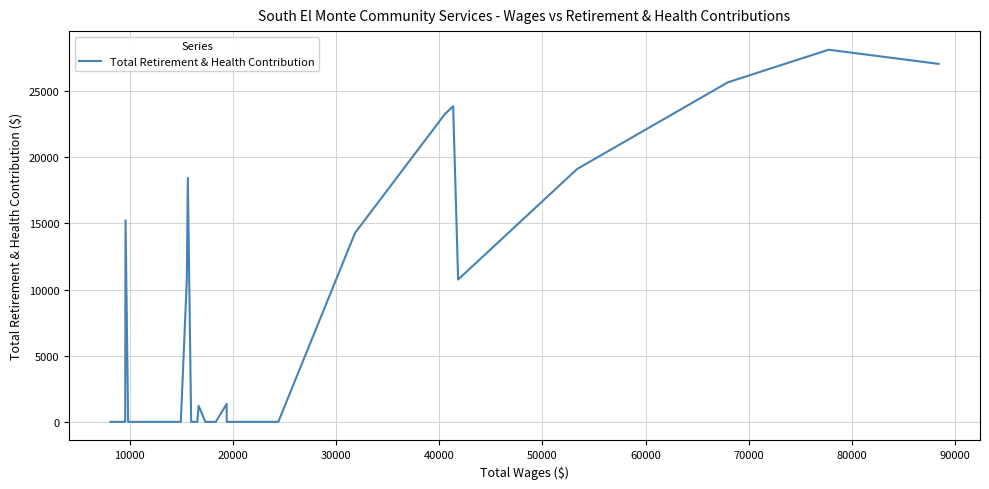

Is this an area chart (filled region under the line)?

No